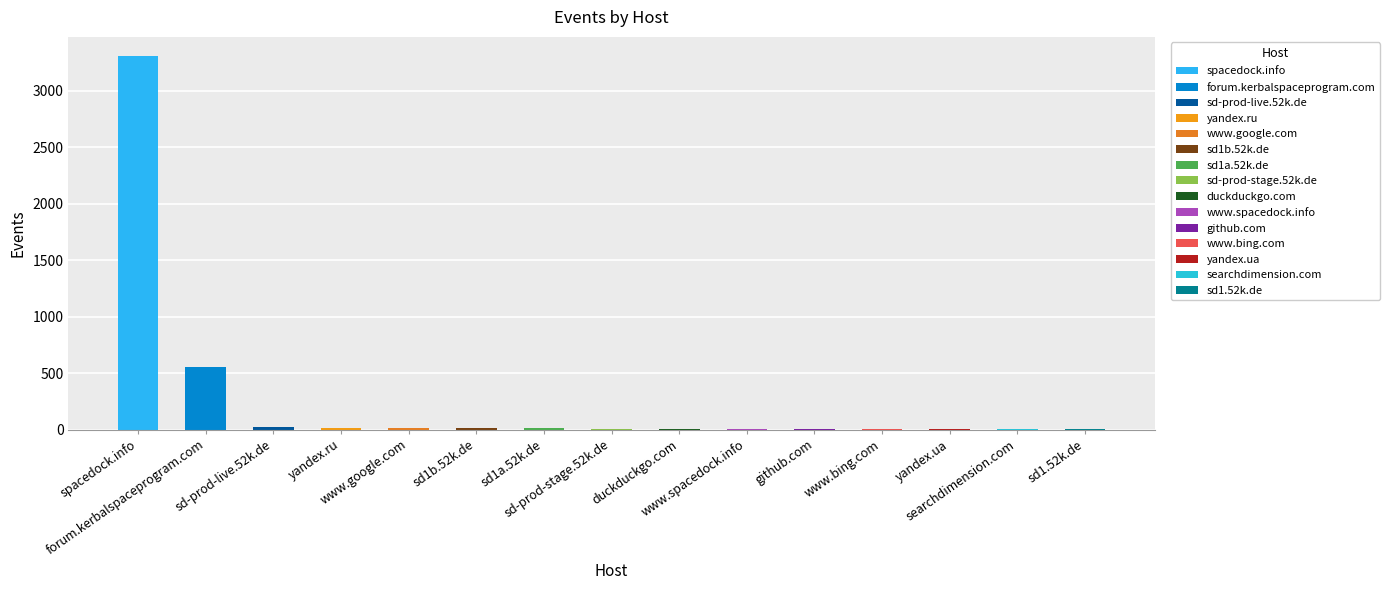

What is the change in value from sd1a.52k.de to yandex.ua?

-8